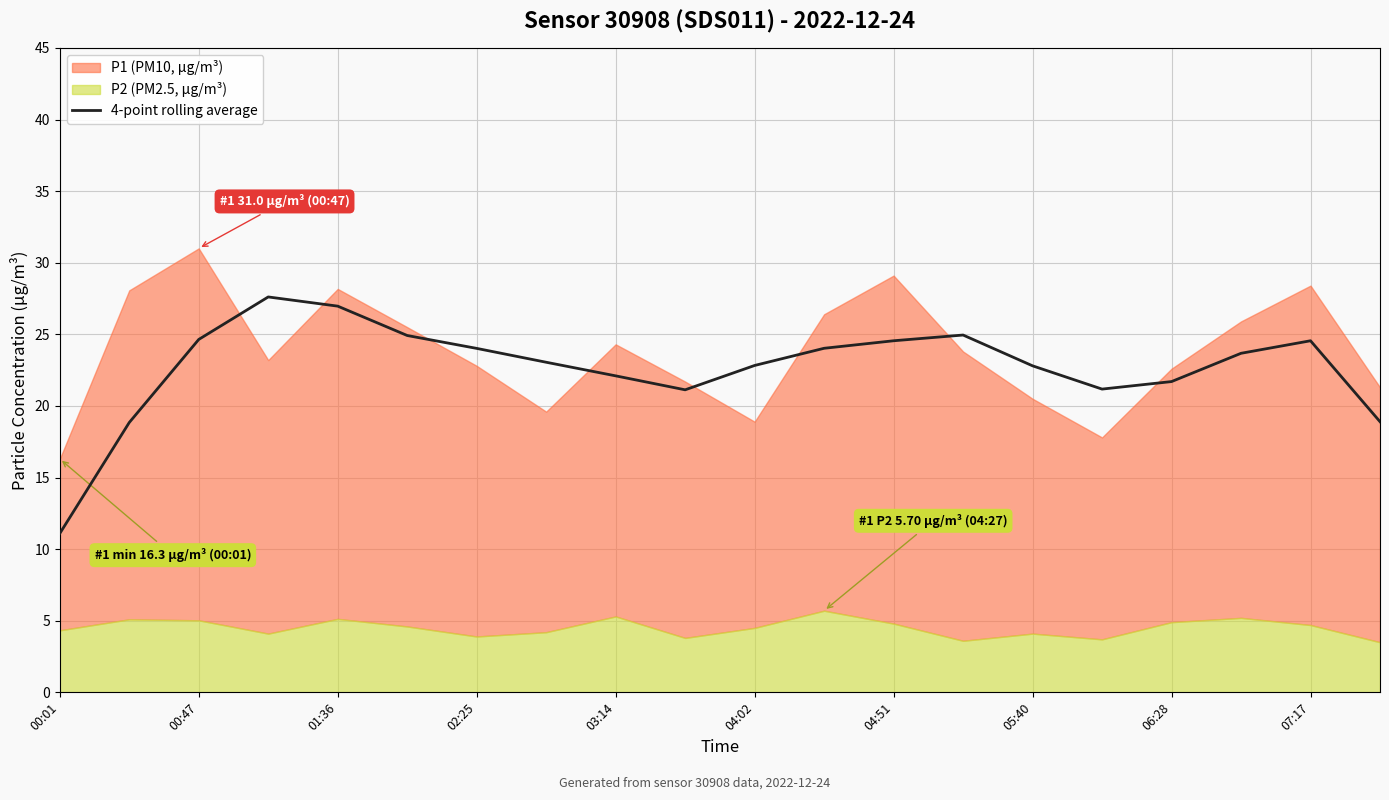

How many lines are shown in the chart?

1